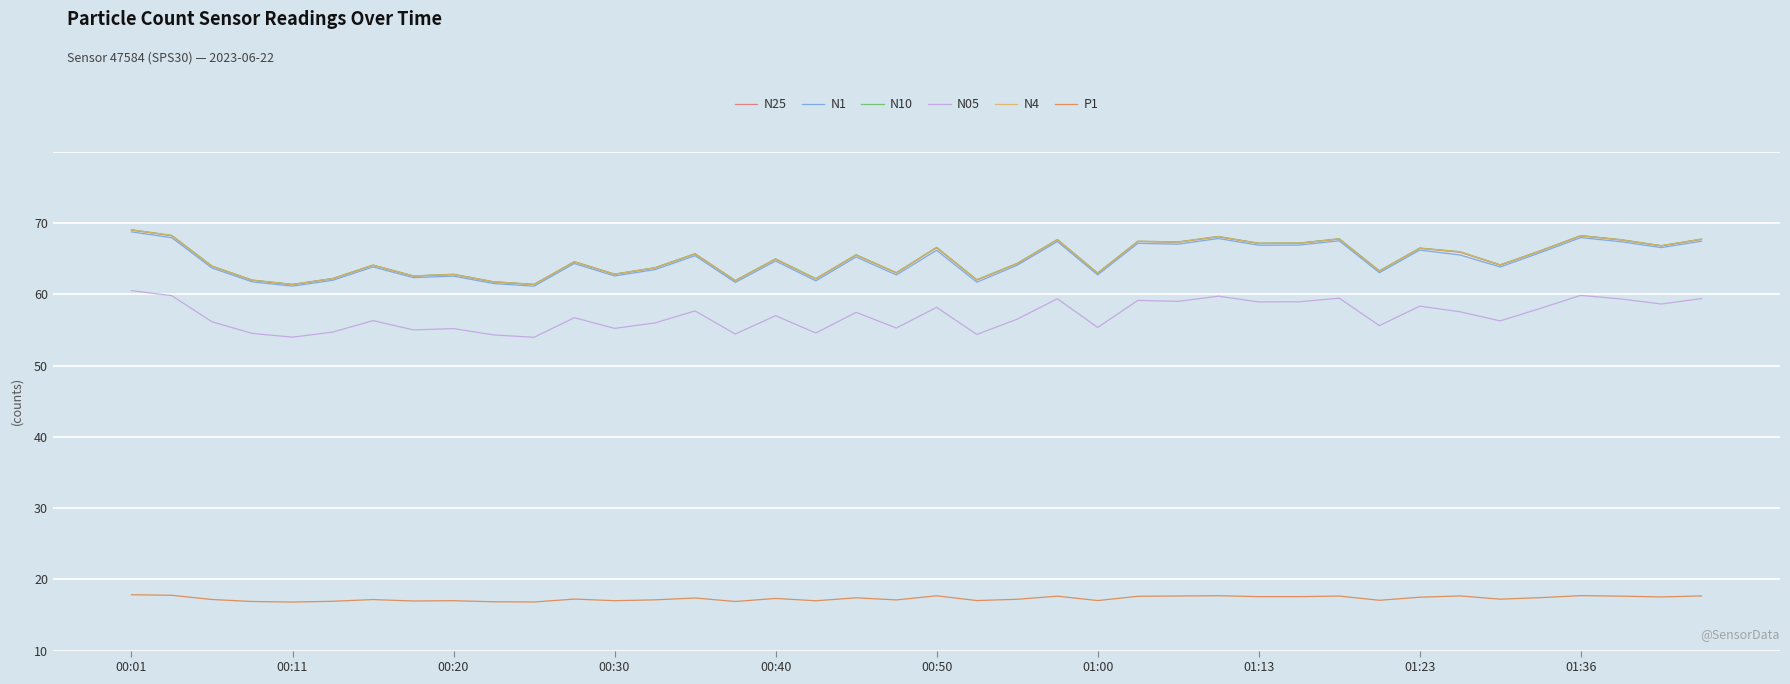

True or false: N05 and N1 cross at least once.

False